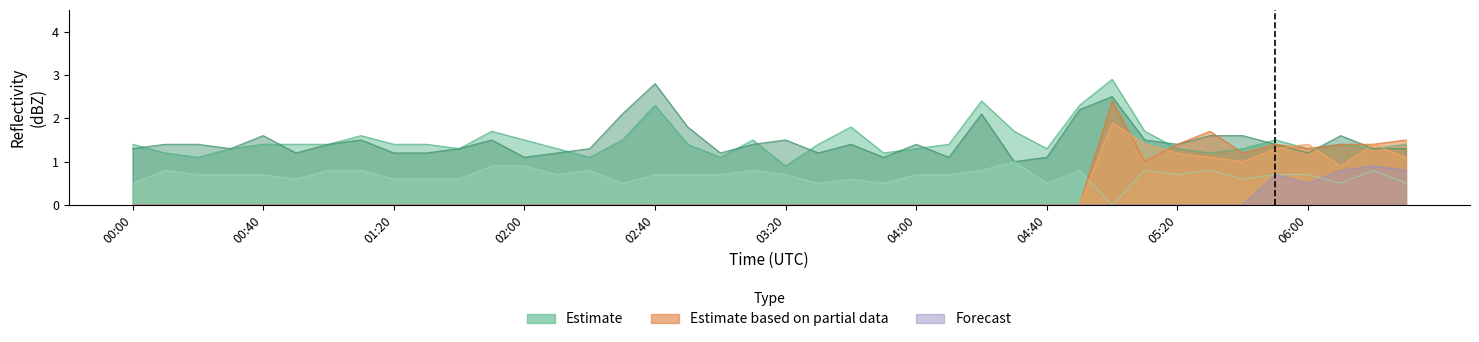

At which label is 1.565 closest to 1?

04:30